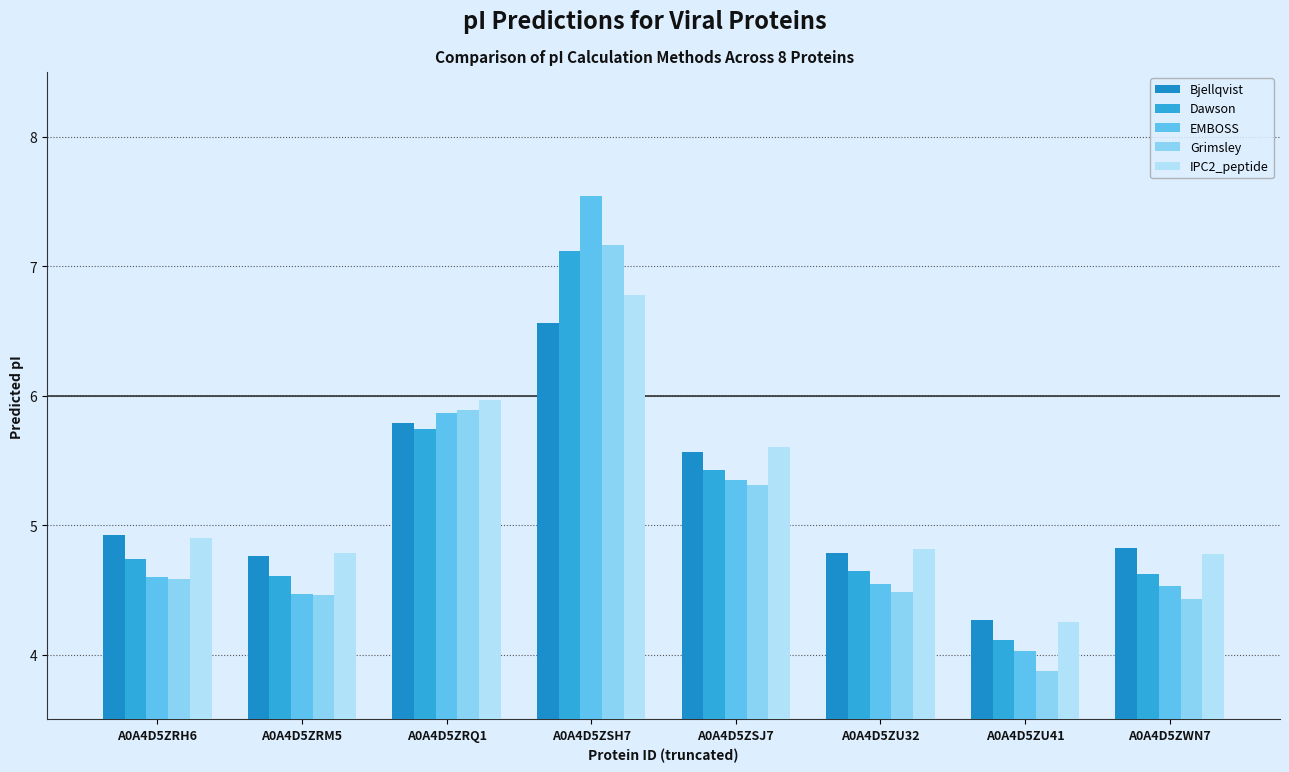

At which label does EMBOSS reach its peak?

A0A4D5ZSH7